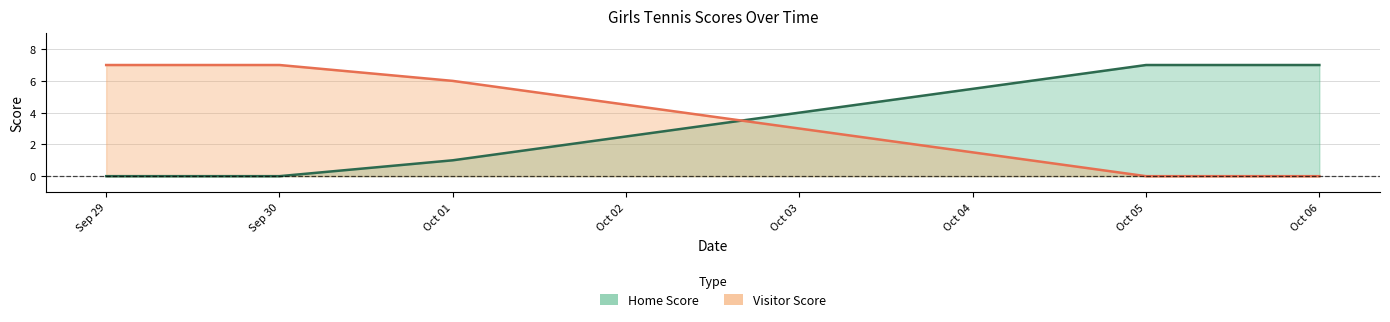

What is the highest value of the Visitor Score series?

7